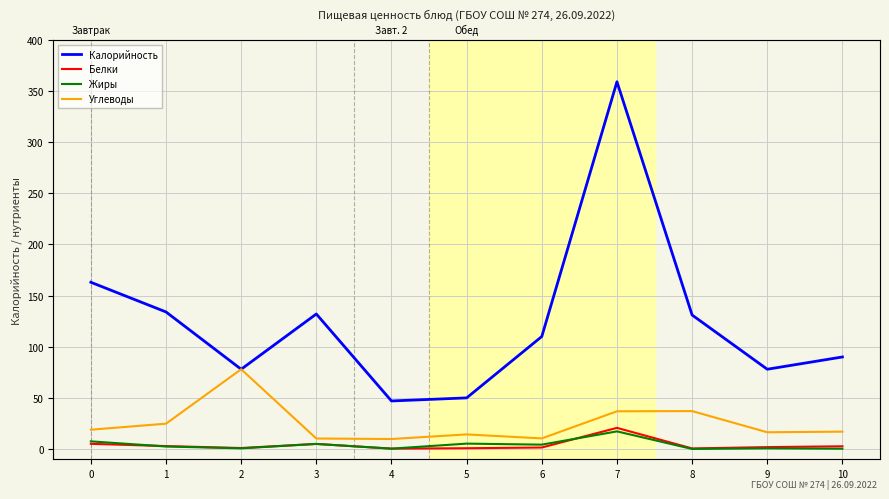

Which category has the lowest value in the Белки series?

4